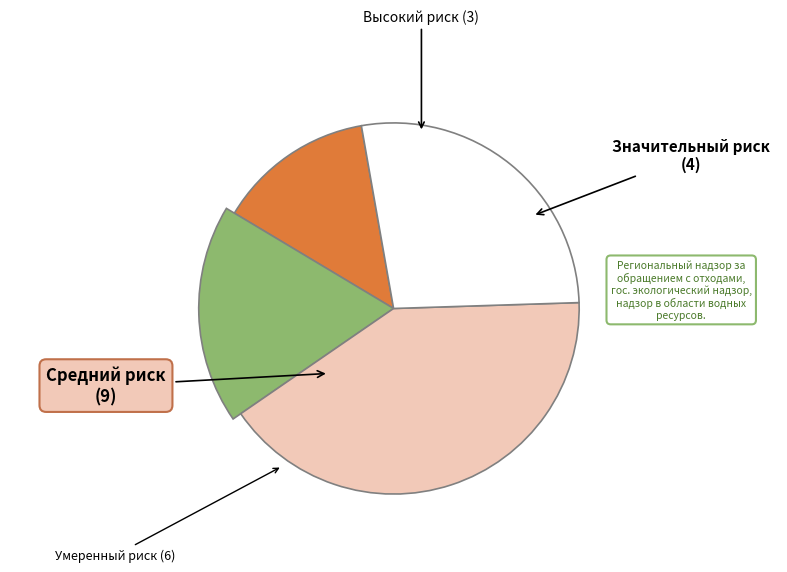

Between Значительный риск (3 класс) and Умеренный риск (5 класс), which is larger?

Умеренный риск (5 класс)